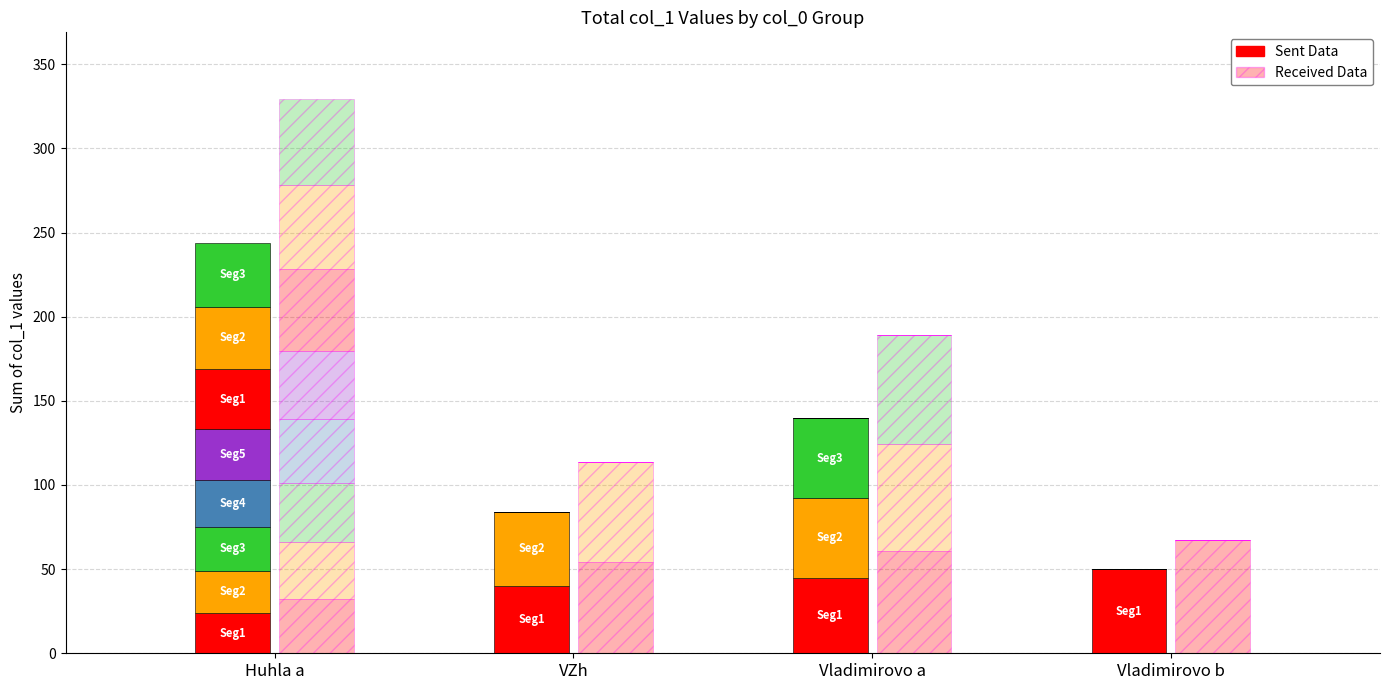

How many groups of bars are there?

4